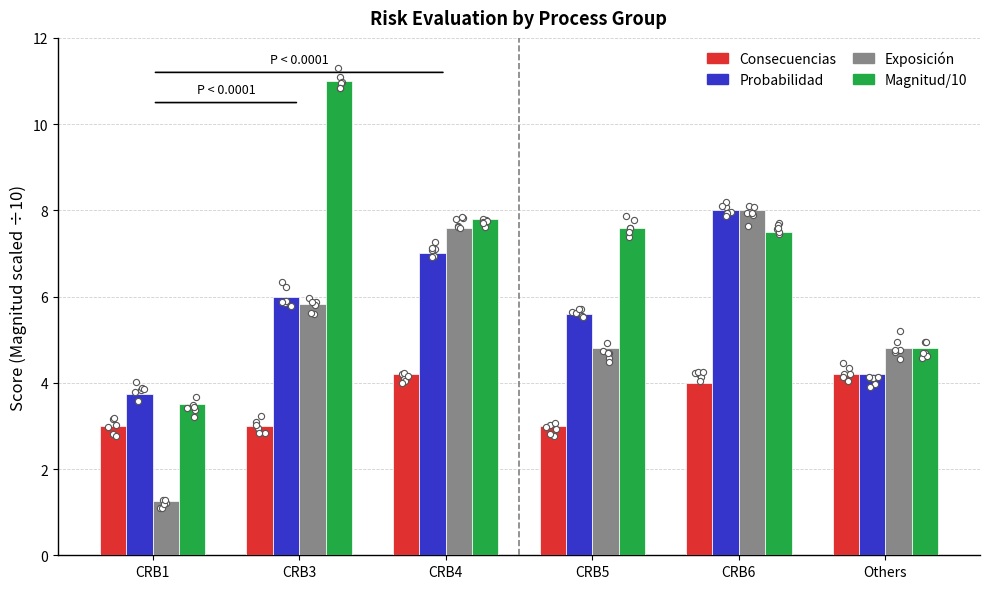

At how many categories does at least one series exceed 5?

4